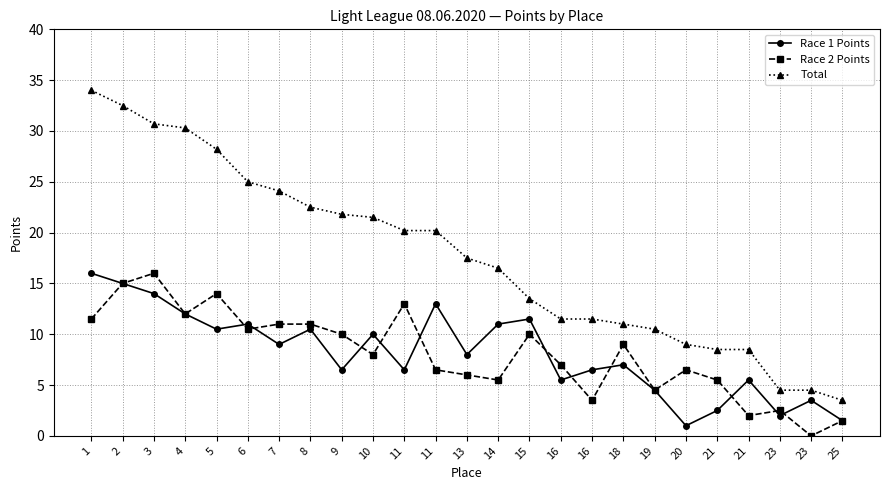

How many data points in Total are above 17?

13